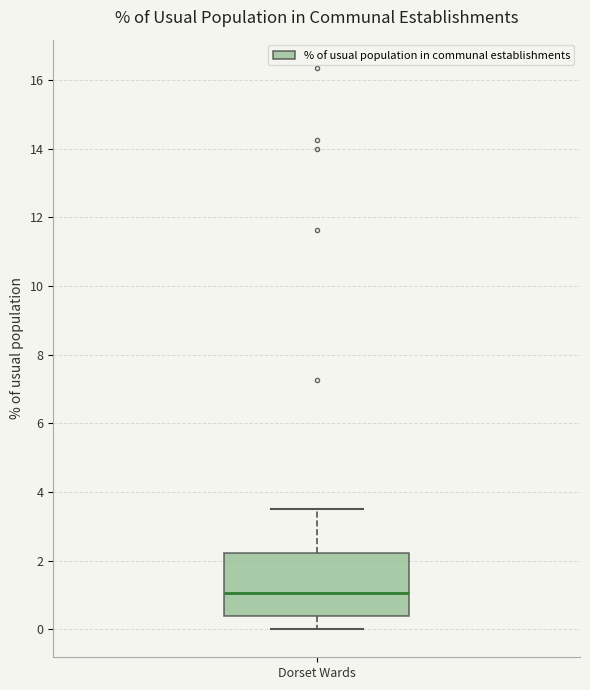

Read this box plot against the y-axis: the position of the median line, the range covered by the box, and the ends of both whiskers. The values are not printed on the chart, so give them approximately, as read against the axis.

median 1.0, box 0.4 to 2.2, whiskers 0.0 to 3.6